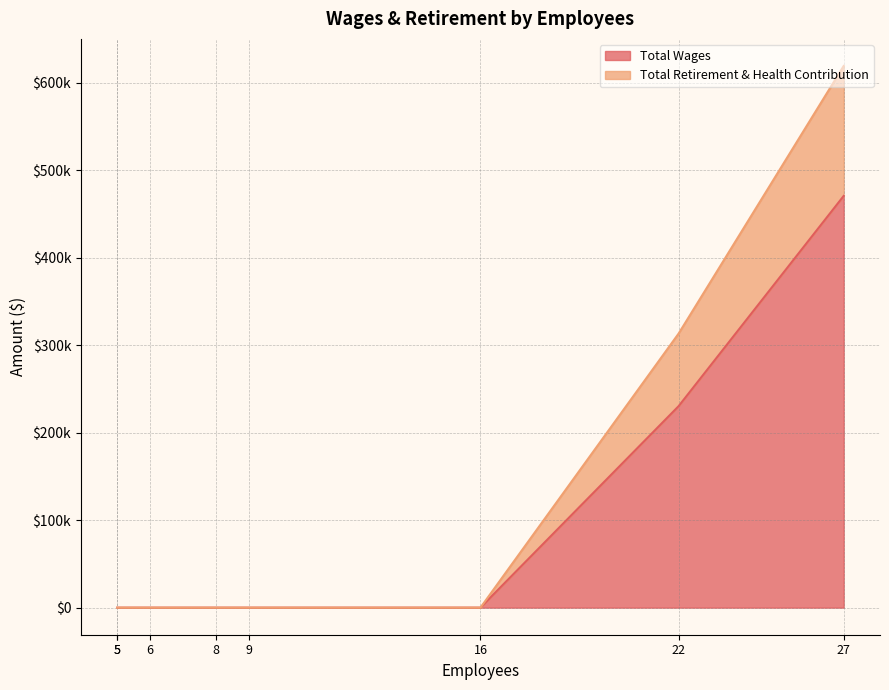

What is the sum of all Total Retirement & Health Contribution values?

231591